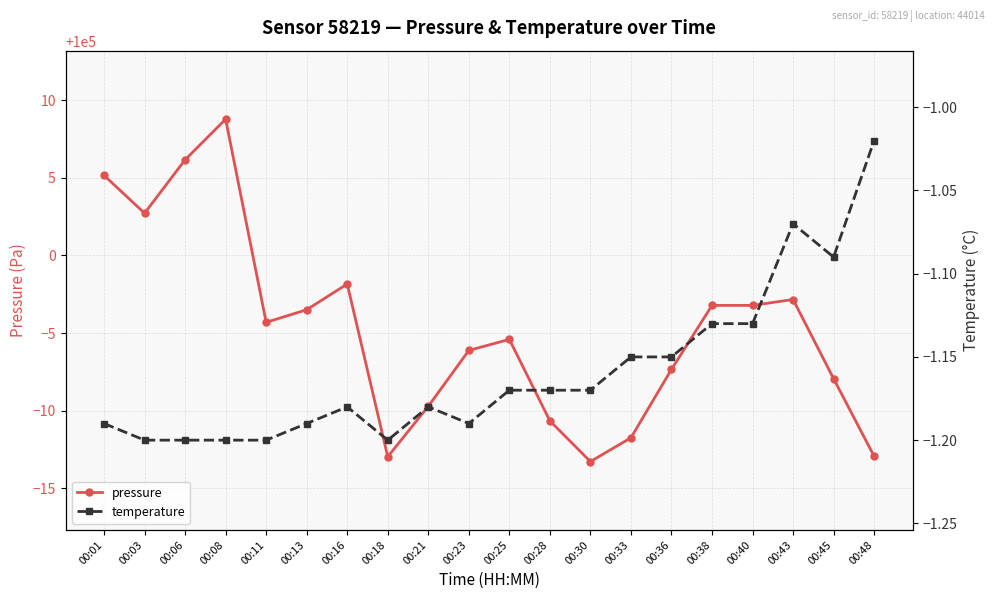

True or false: temperature and pressure cross at least once.

False